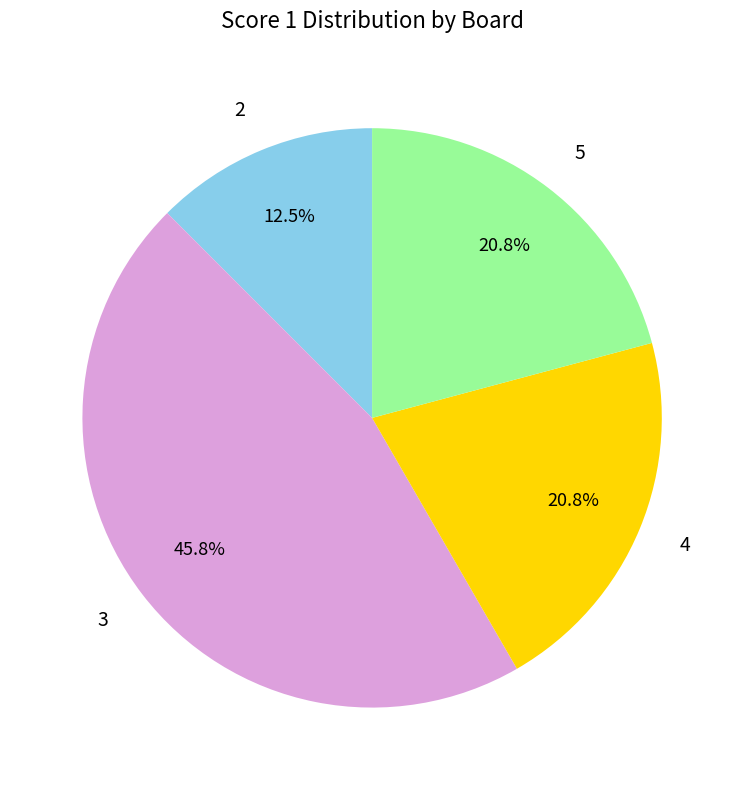

How many segments does this pie chart have?

4